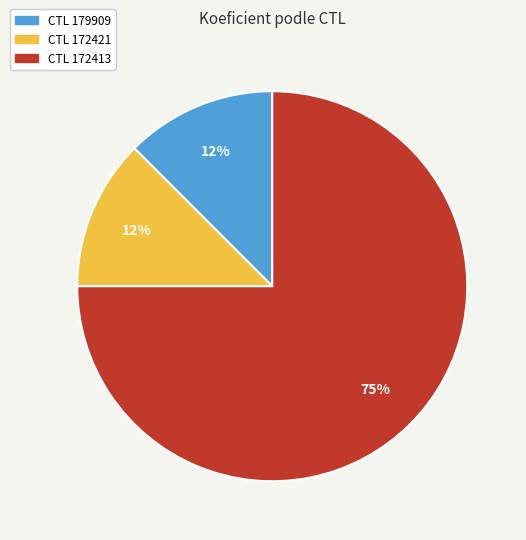

Does any single category account for the majority?

Yes